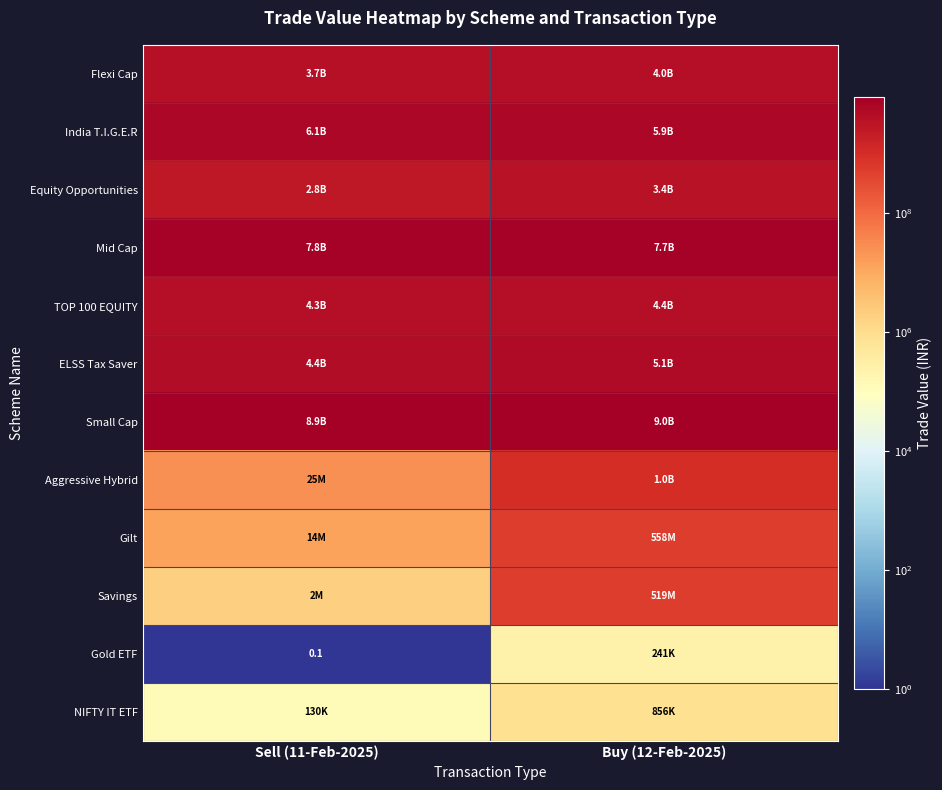

Between Sell (11-Feb-2025) and Buy (12-Feb-2025), which is larger?

Buy (12-Feb-2025)